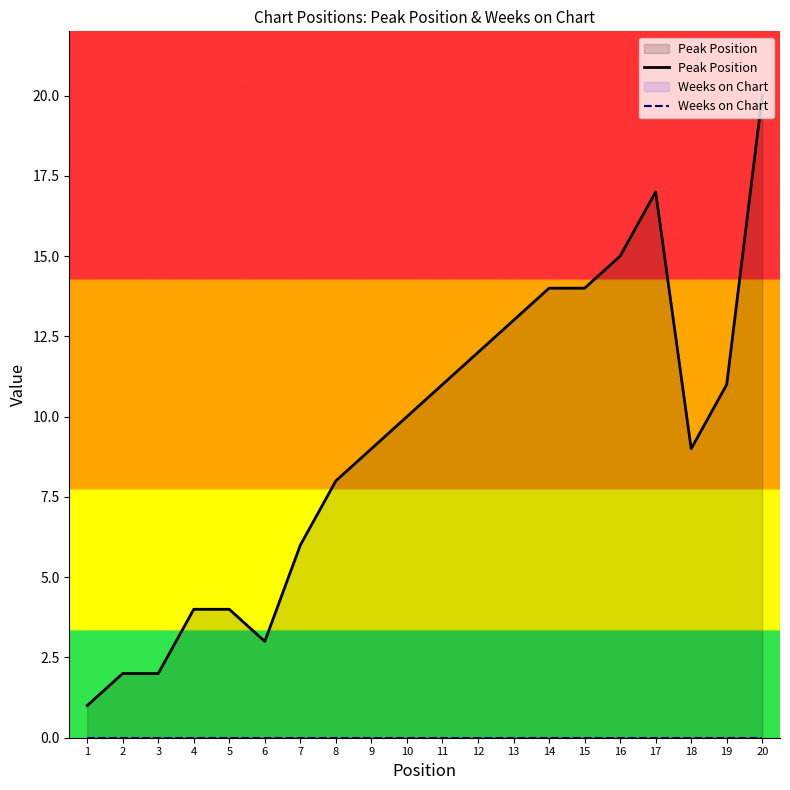

Rank the series by their maximum value, from highest to lowest.

Peak Position, Weeks on Chart